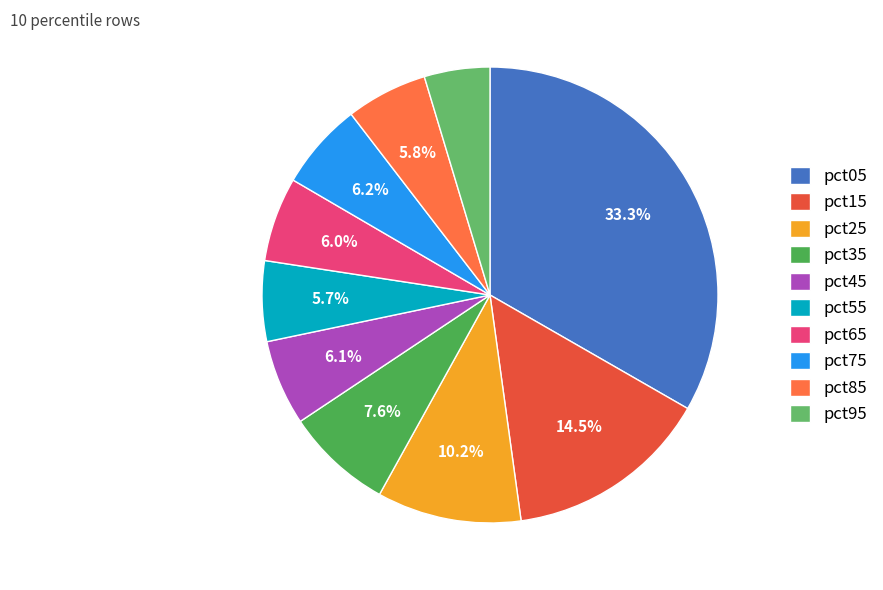

Approximately how many times larger is the value at pct85 compared to pct45?

1.0